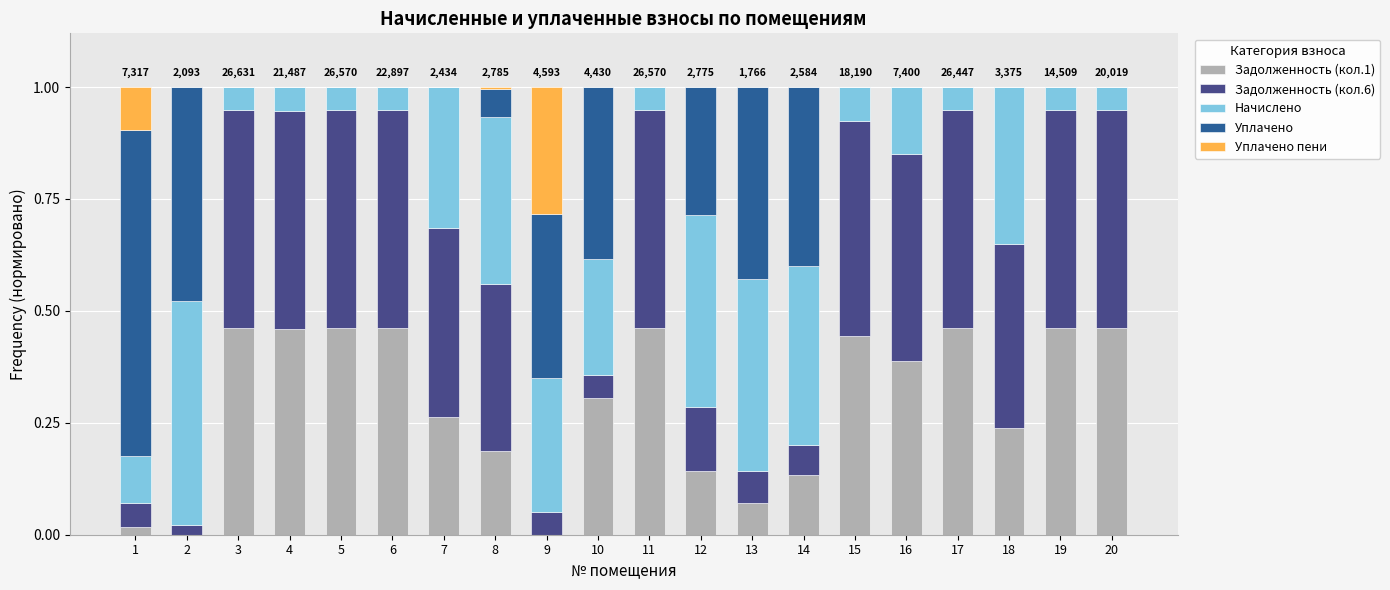

Does the chart contain stacked bars?

Yes